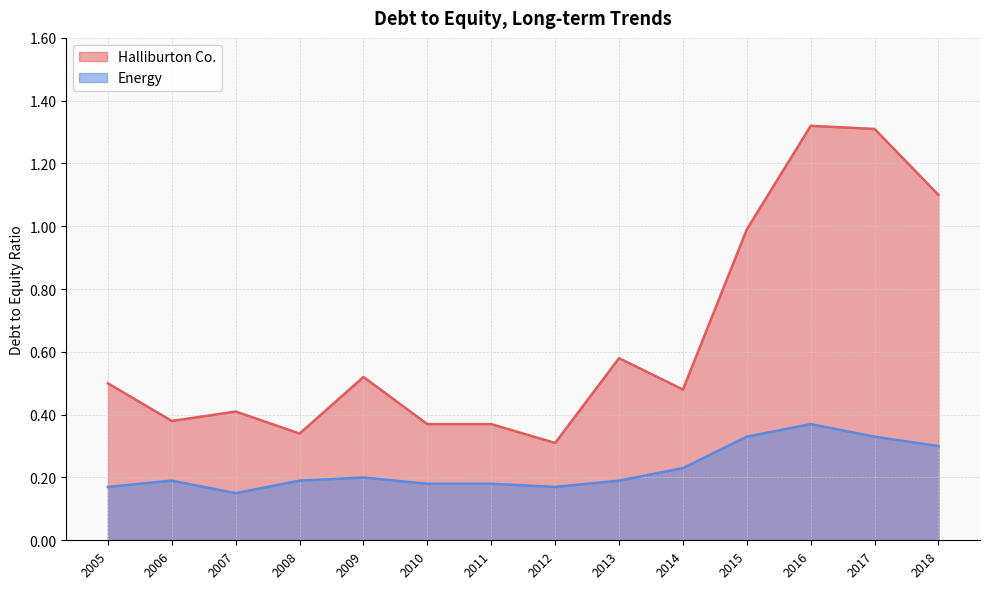

True or false: Energy and Halliburton Co. intersect in this chart.

False